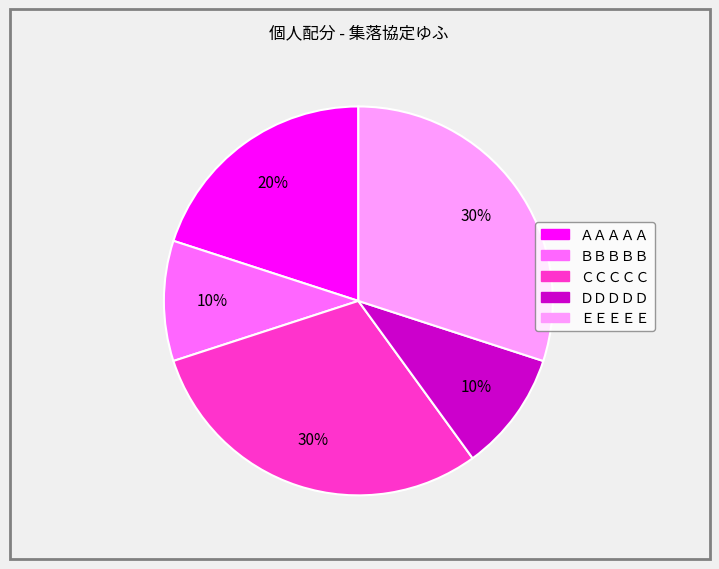

What percentage is the ＡＡＡＡＡ slice, to the nearest percent?

20%